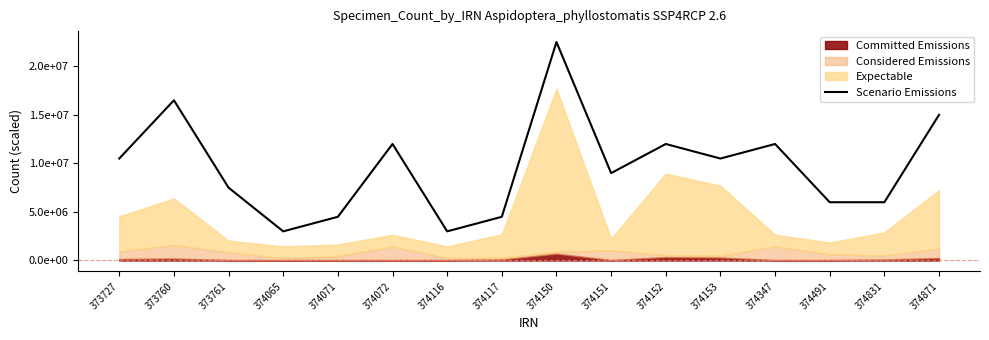

Does the chart have visible grid lines?

No